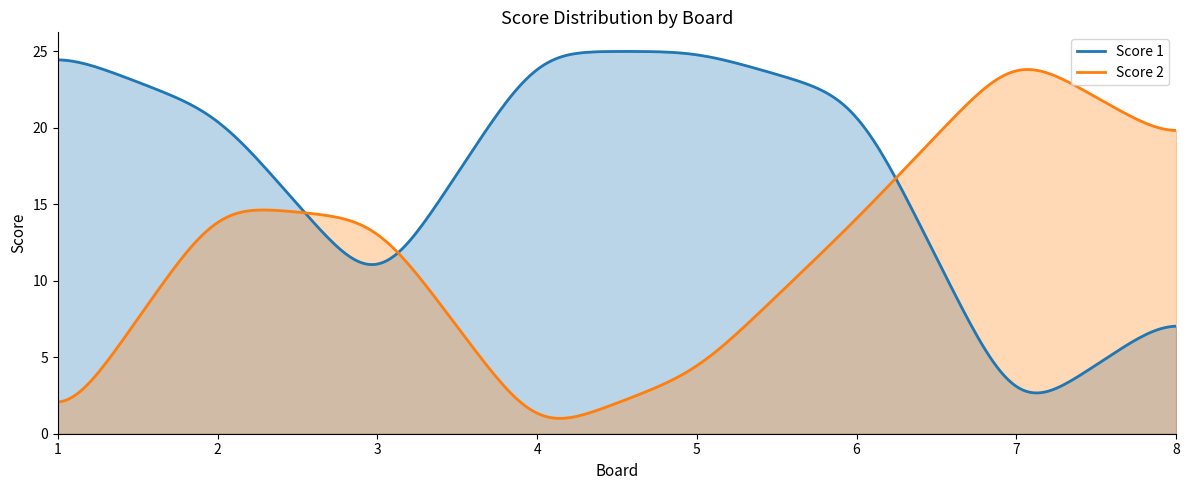

Which category has the highest value in the Score 2 series?

7